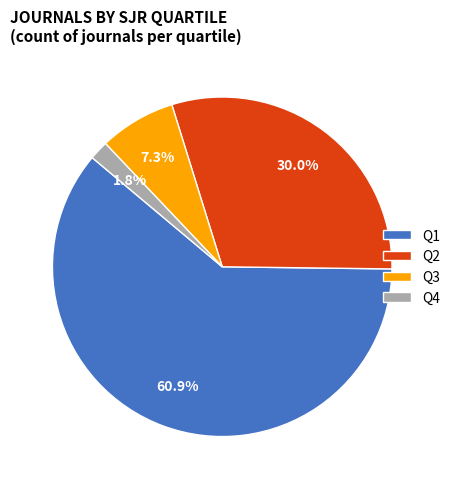

Does Q2 represent more than half of the total?

No